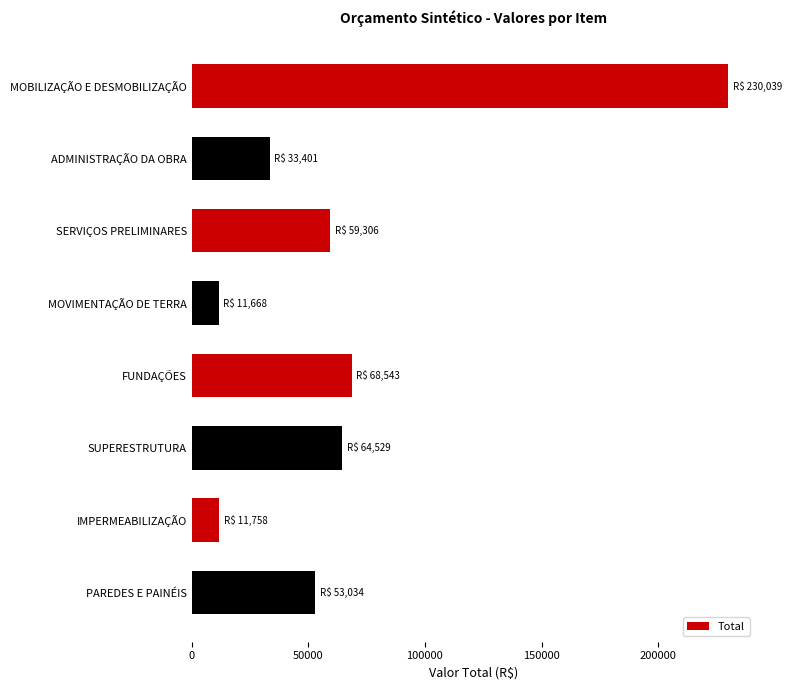

What is the minimum value shown in the chart?

11667.6